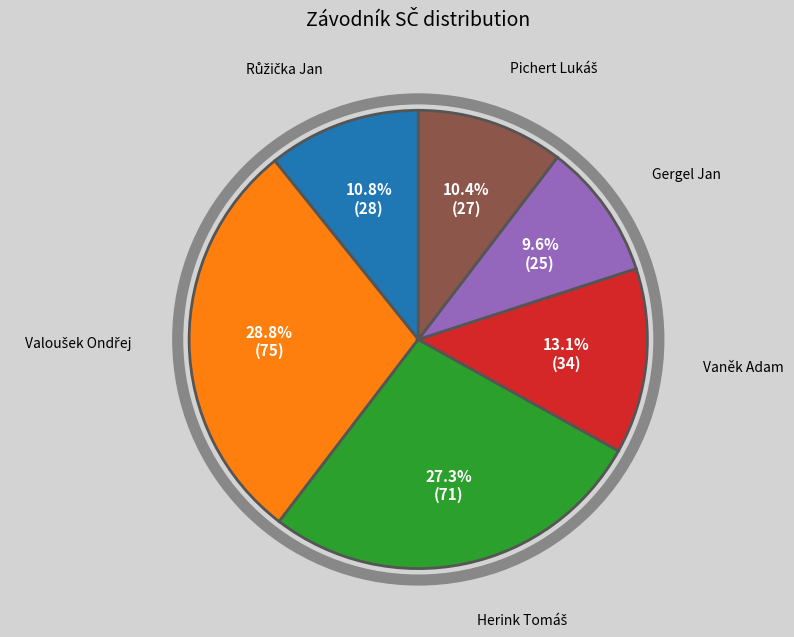

Which category has the smallest portion of the pie?

Gergel Jan